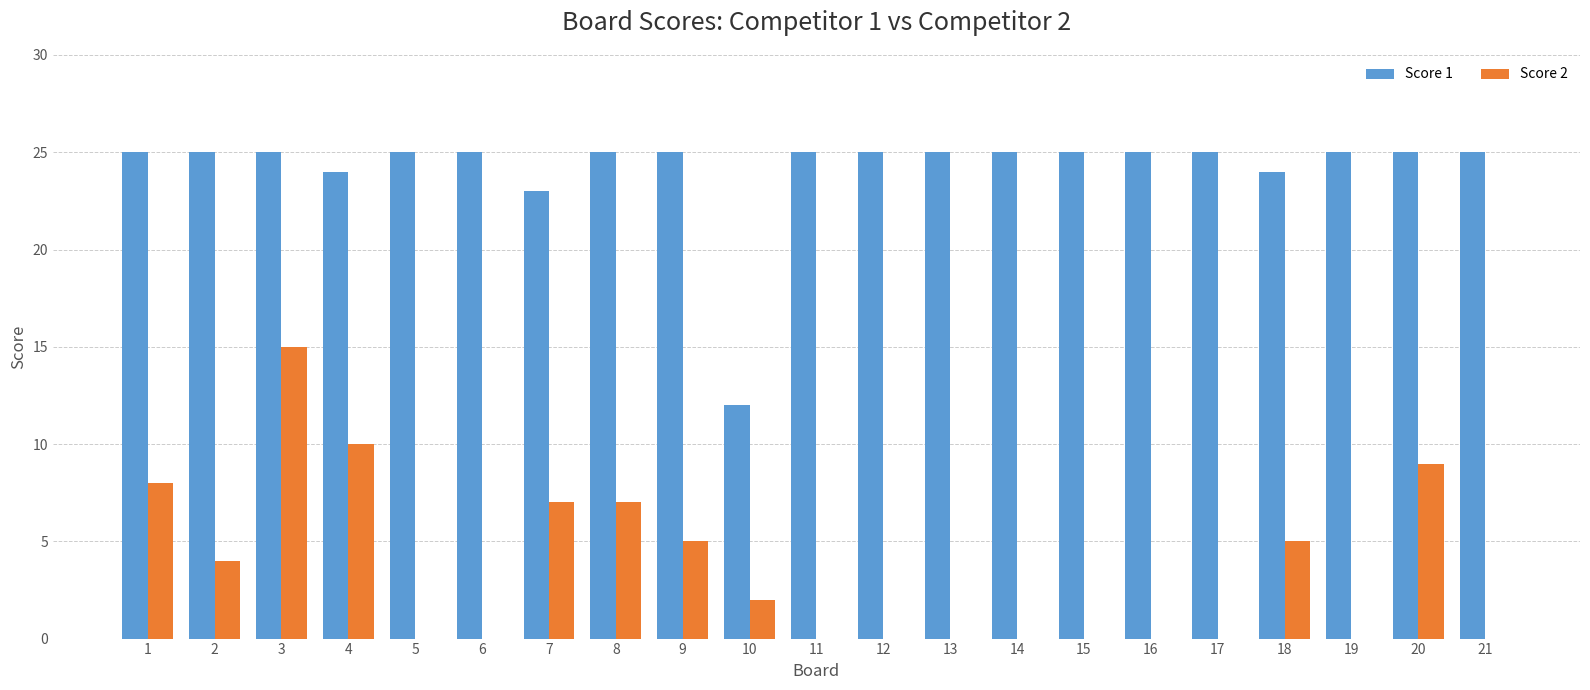

At which category is the sum across all series the highest?

3